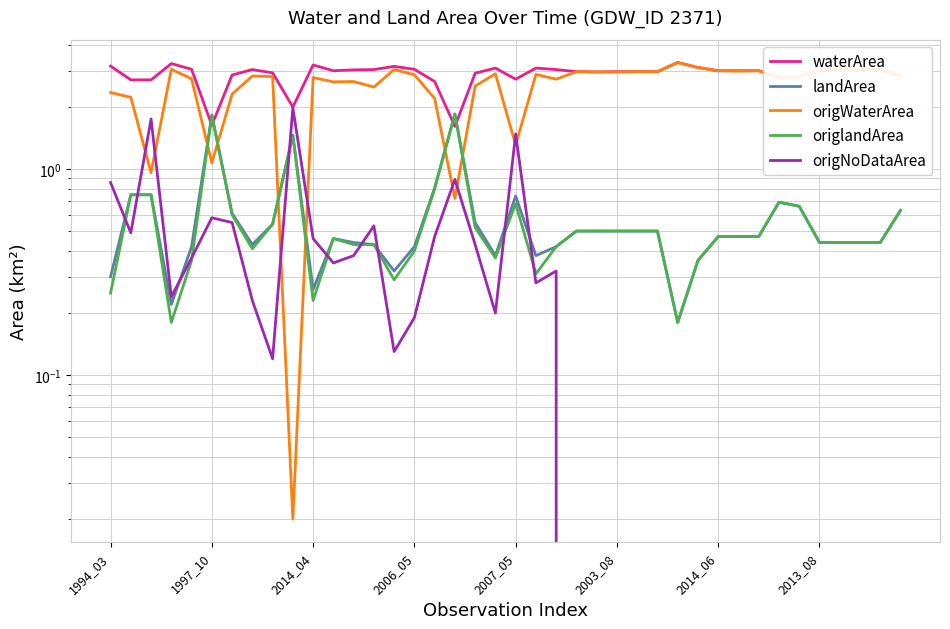

At how many categories does at least one series exceed 0?

40